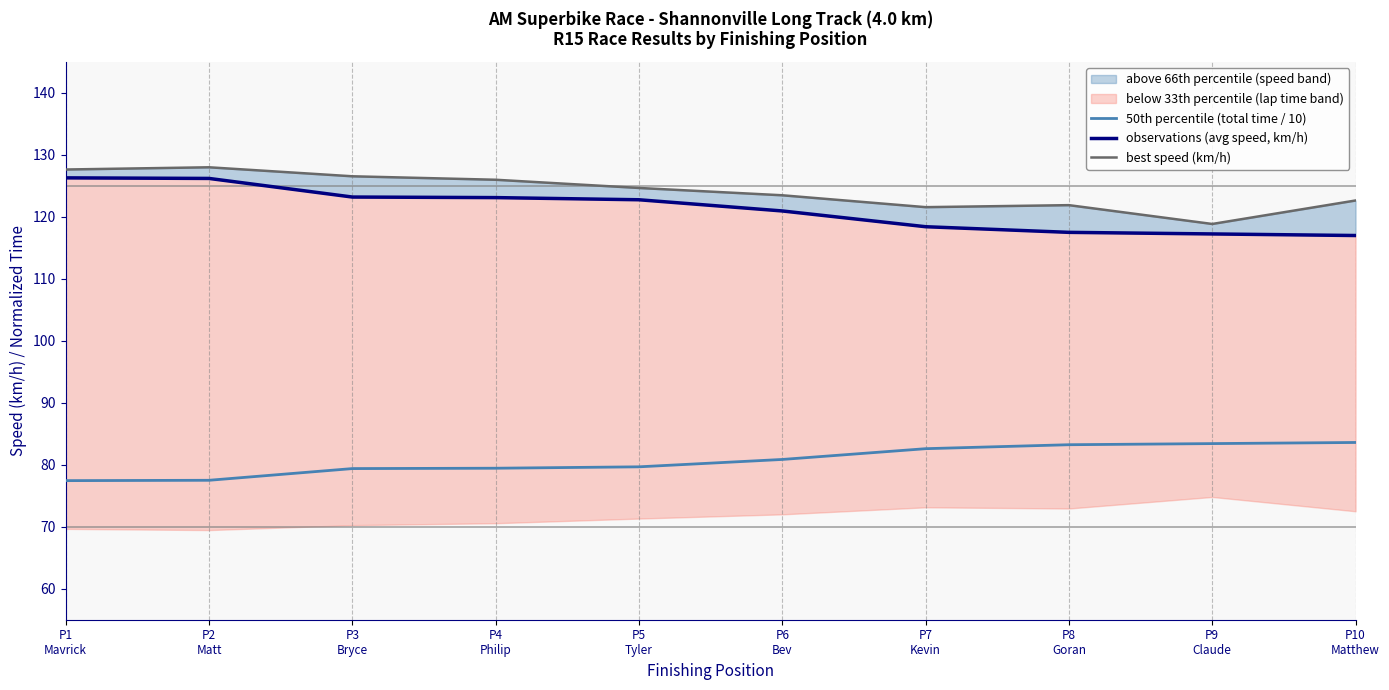

Does the chart display data point markers on the line(s)?

No